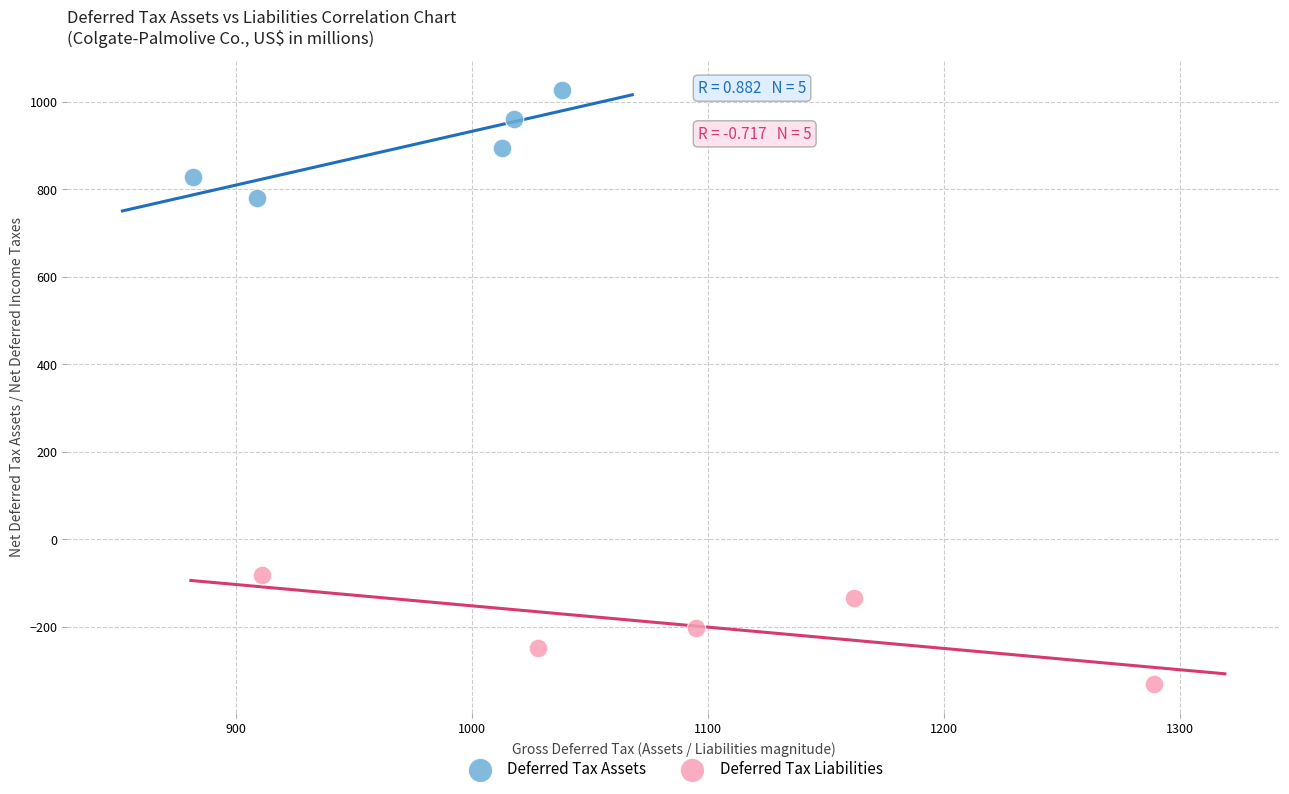

Which series reaches the maximum Y coordinate?

Deferred Tax Assets